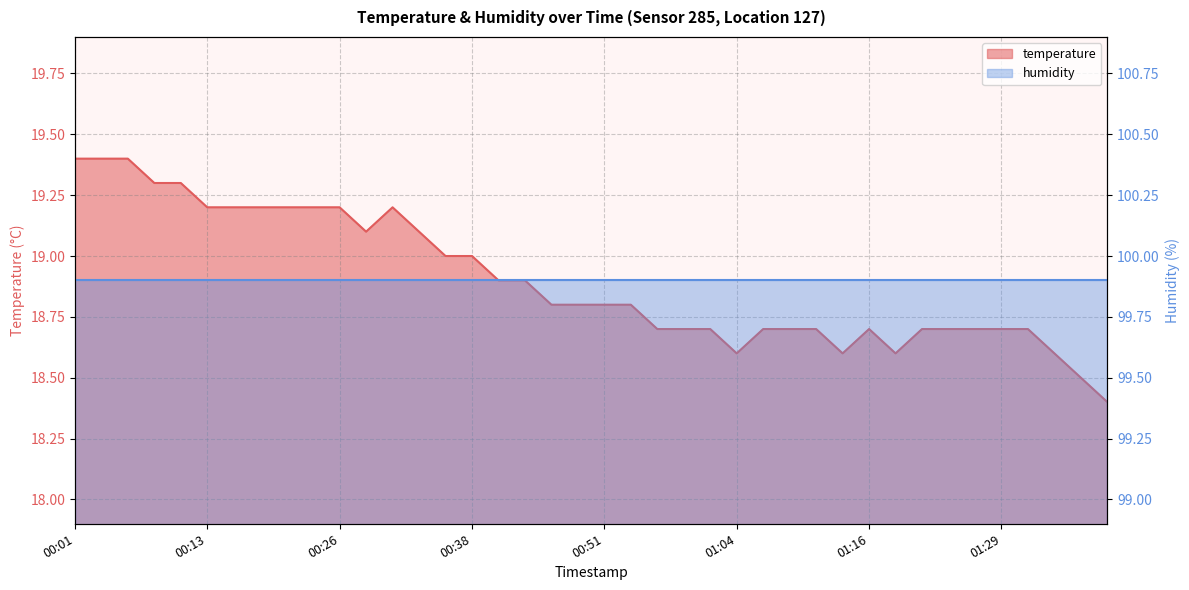

Reading right to left, transcribe all the data shown in this chart.

01:39=18.4	01:36=18.5	01:34=18.6	01:31=18.7	01:29=18.7	01:26=18.7	01:24=18.7	01:21=18.7	01:19=18.6	01:16=18.7	01:14=18.6	01:11=18.7	01:09=18.7	01:06=18.7	01:04=18.6	01:01=18.7	00:59=18.7	00:56=18.7	00:54=18.8	00:51=18.8	00:48=18.8	00:46=18.8	00:43=18.9	00:41=18.9	00:38=19.0	00:36=19.0	00:33=19.1	00:31=19.2	00:28=19.1	00:26=19.2	00:23=19.2	00:21=19.2	00:18=19.2	00:16=19.2	00:13=19.2	00:11=19.3	00:08=19.3	00:06=19.4	00:04=19.4	00:01=19.4